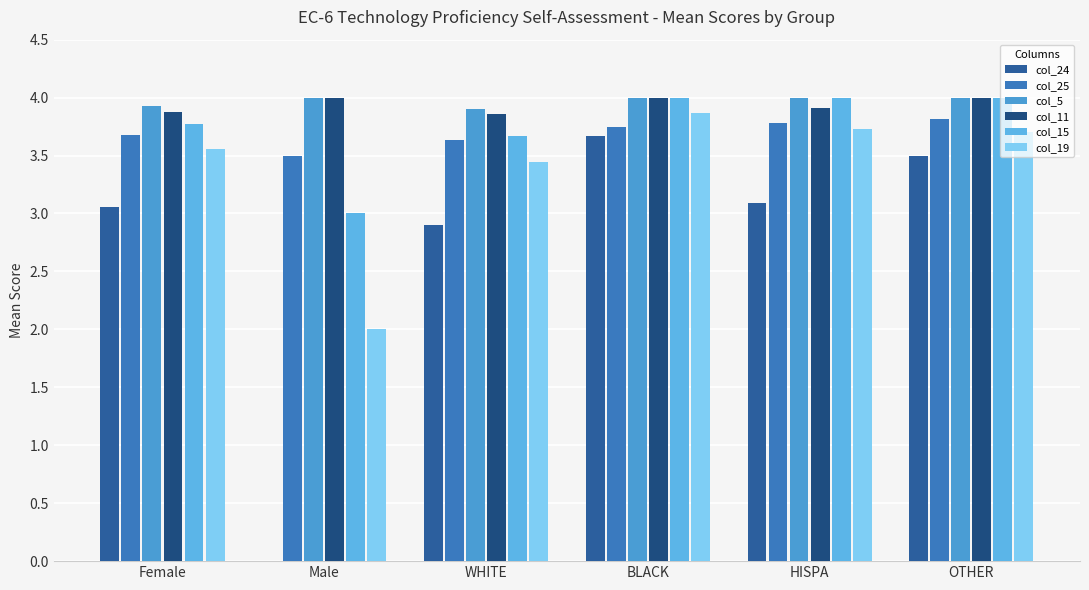

What is the label of the 6th bar from the left?

OTHER